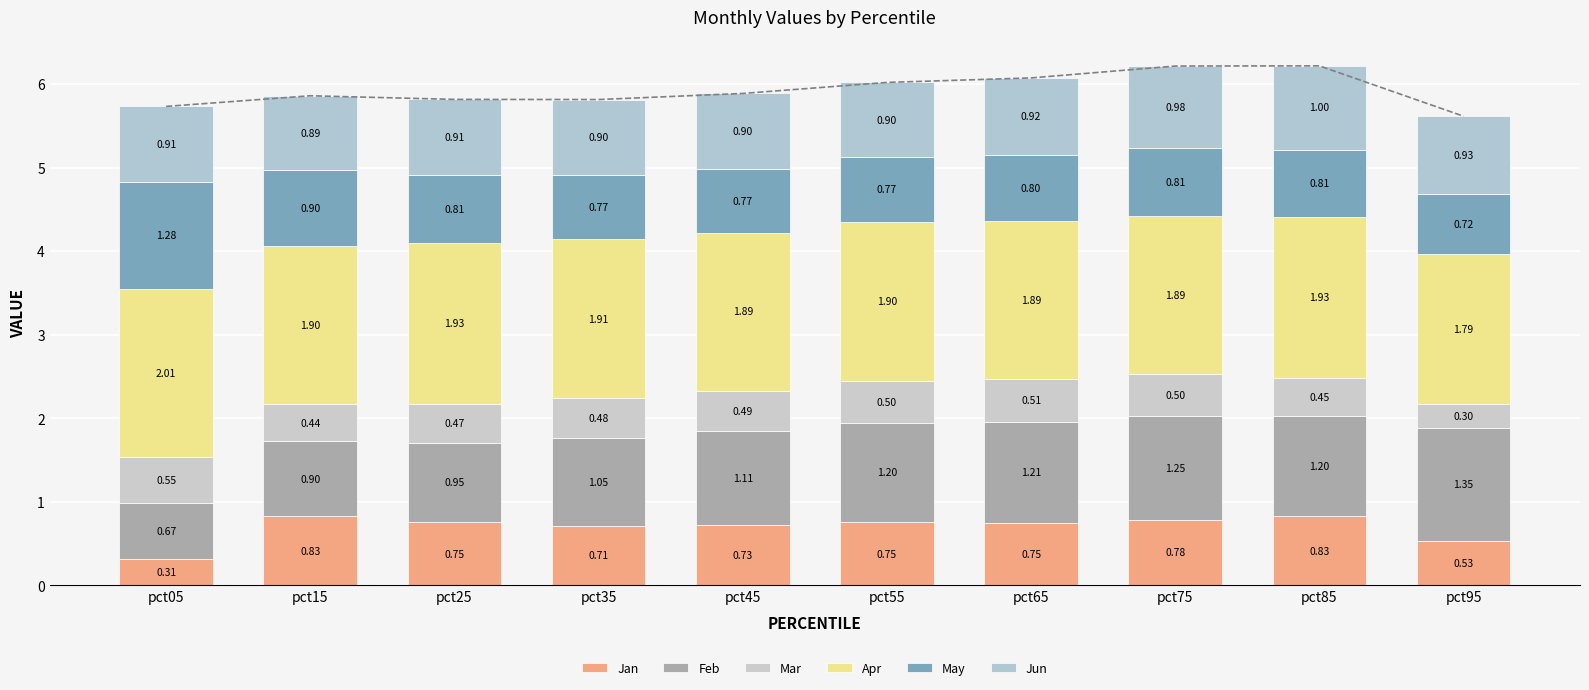

What is the difference between the maximum and minimum values in the Jan series?

0.5